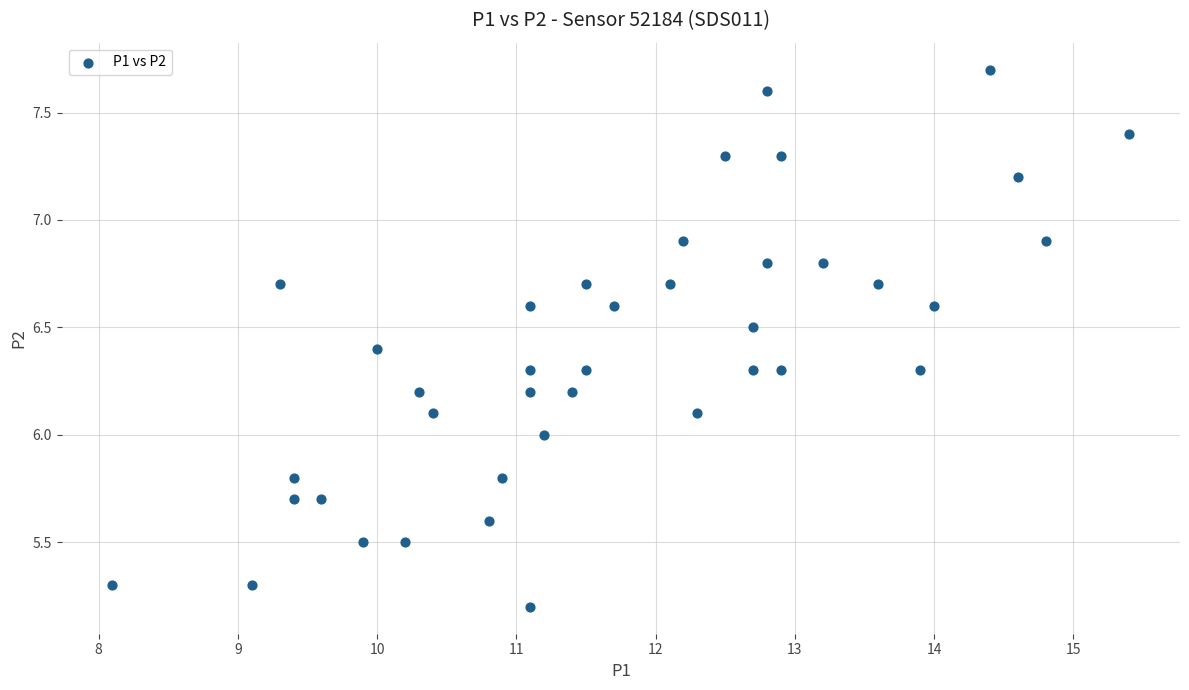

What is the range of Y values (max minus min)?

2.5